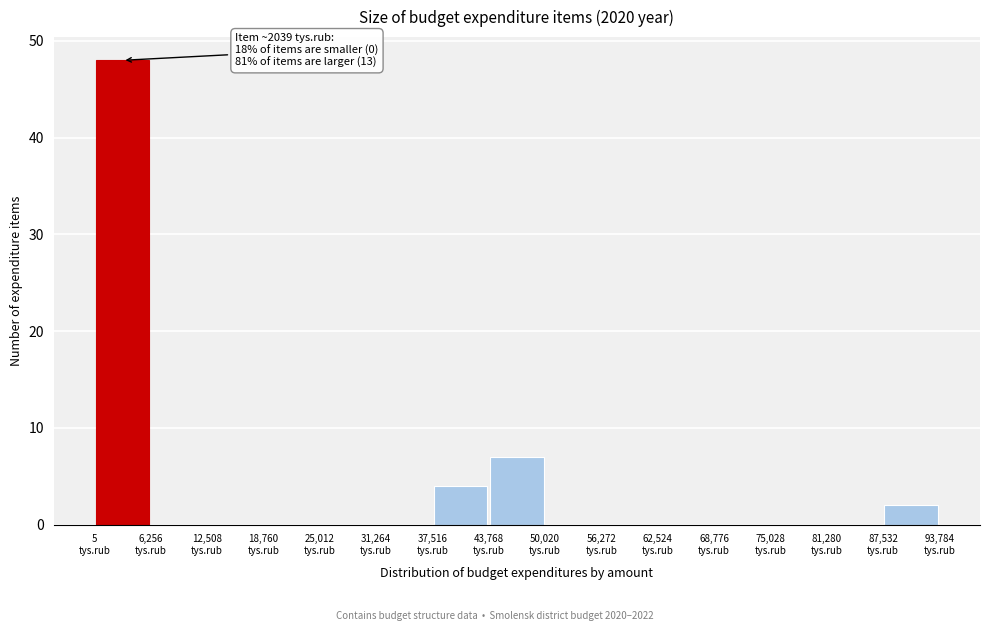

Over which range of the x-axis is the bar tallest?

0 to 6000